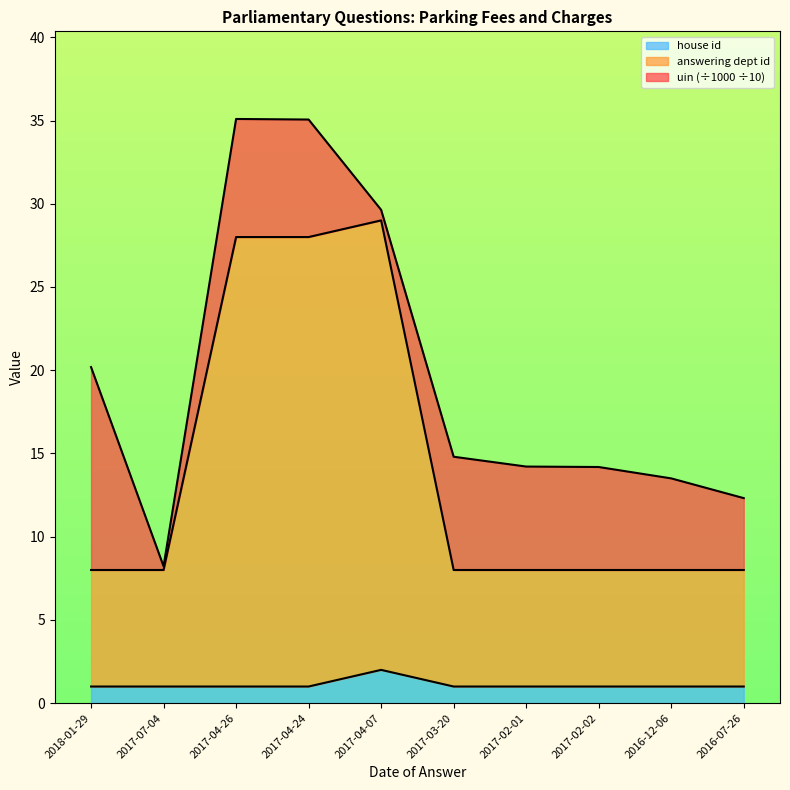

Which series has the largest total across all categories?

answering dept id